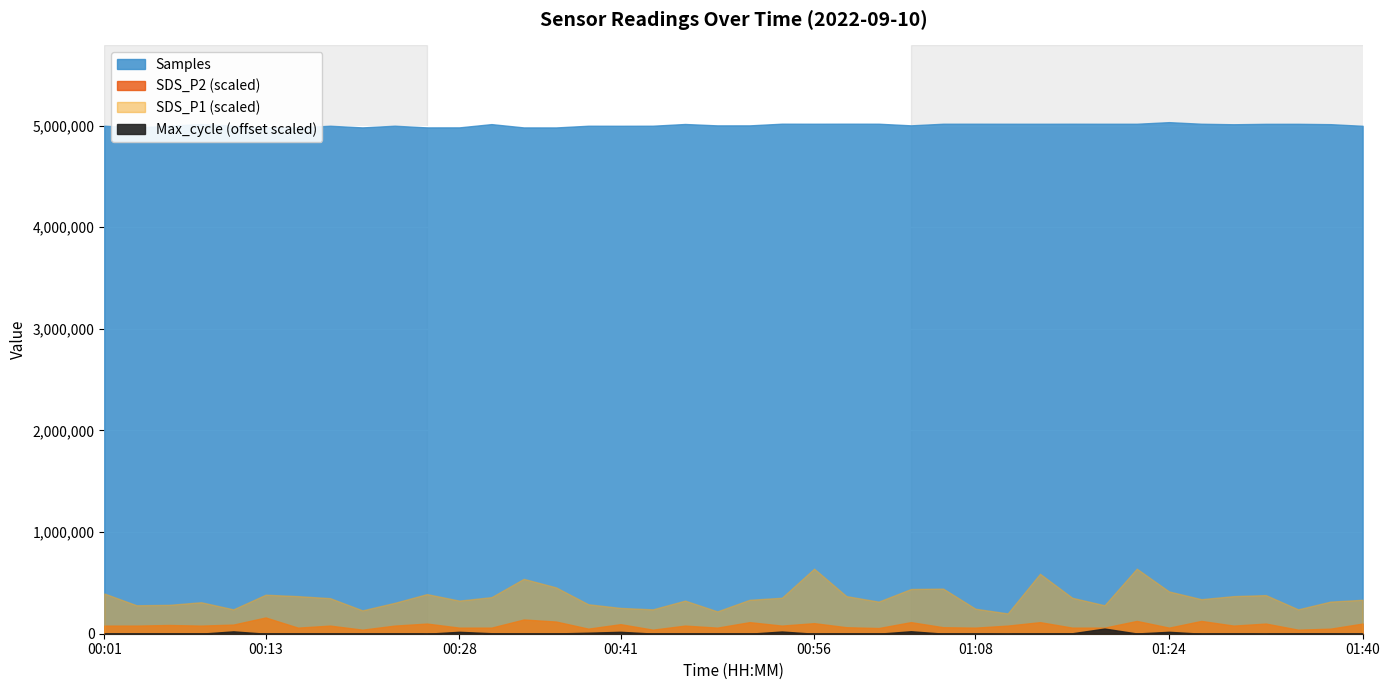

Which category has the highest value across all series?

01:24